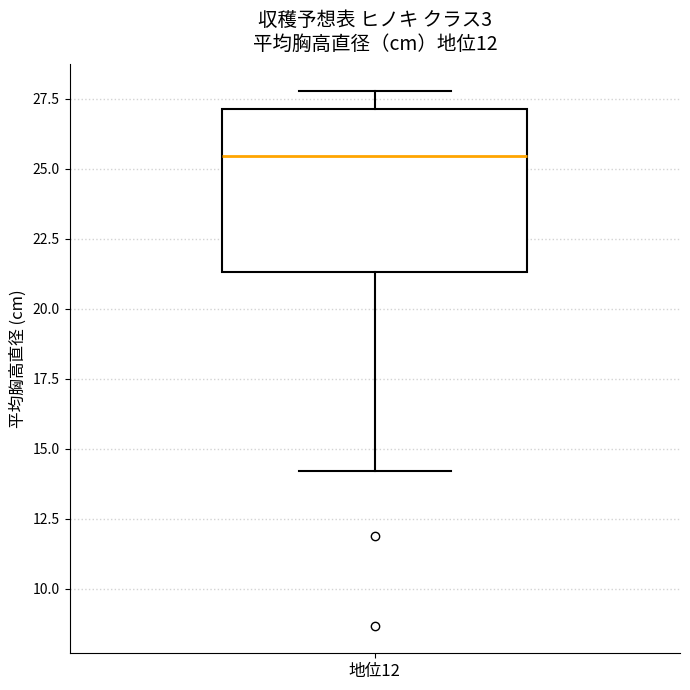

Read this box plot against the y-axis: the position of the median line, the range covered by the box, and the ends of both whiskers. The values are not printed on the chart, so give them approximately, as read against the axis.

median 25.5, box 21.5 to 27.0, whiskers 14.0 to 28.0